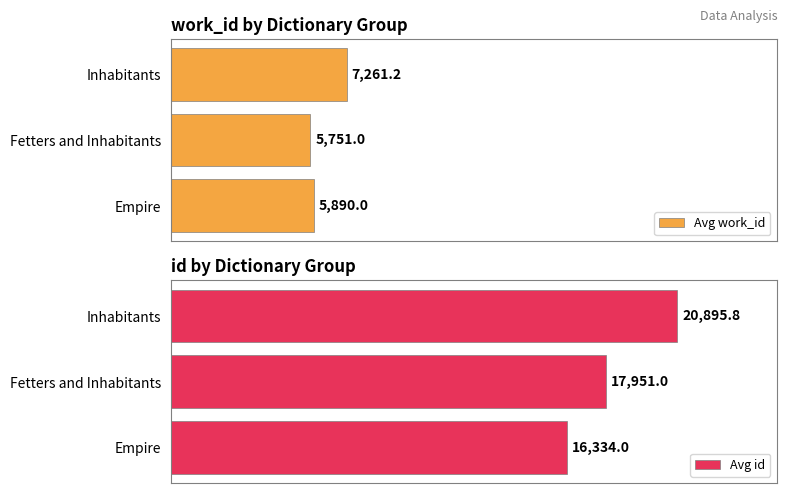

List the series in order of their overall mean, highest first.

Avg id, Avg work_id